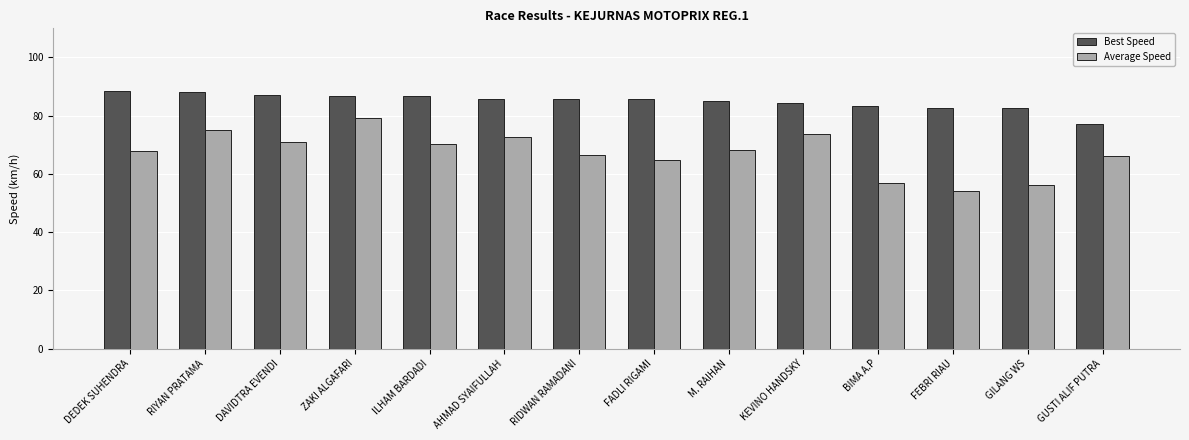

Is it true that Average Speed equals 66.0 at GUSTI ALIF PUTRA?

True